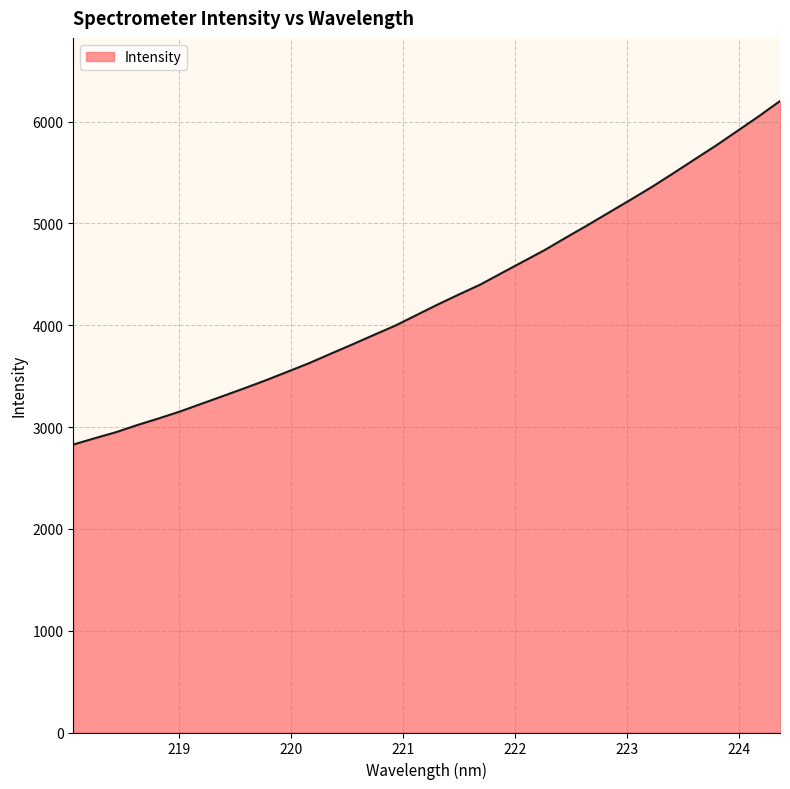

What is the difference between the maximum and minimum values?

3374.3